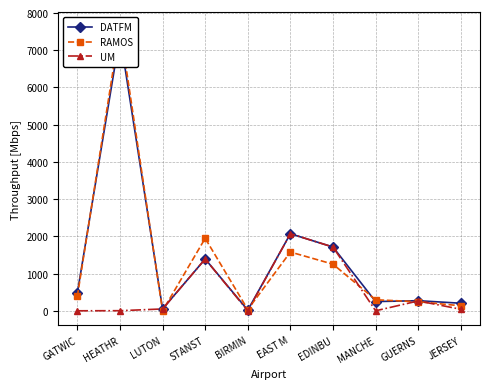

How many interior local valleys does the UM series have?

2